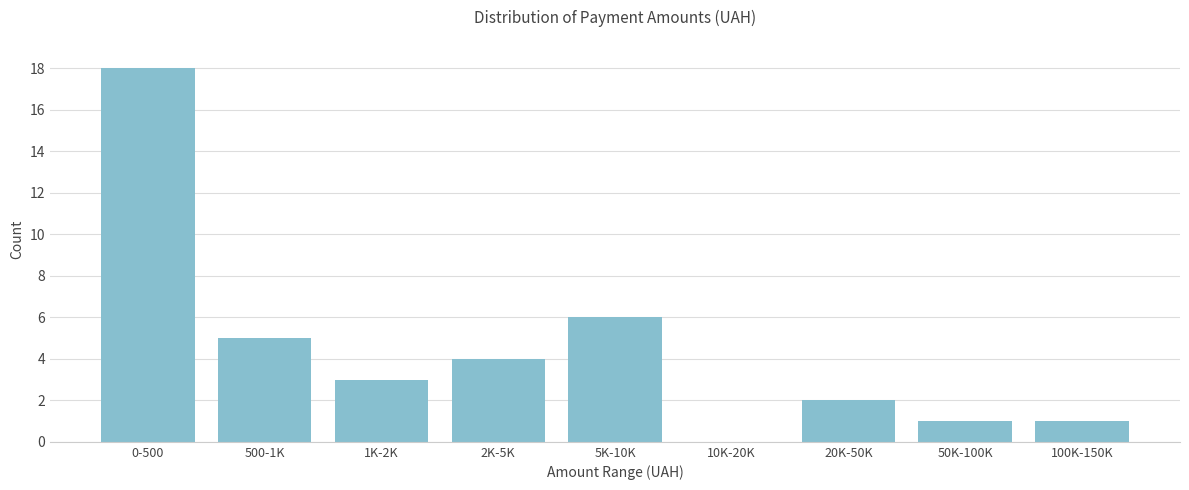

Reading left to right, what are all the values shown in this chart?

0-500=18	500-1K=5	1K-2K=3	2K-5K=4	5K-10K=6	10K-20K=0	20K-50K=2	50K-100K=1	100K-150K=1